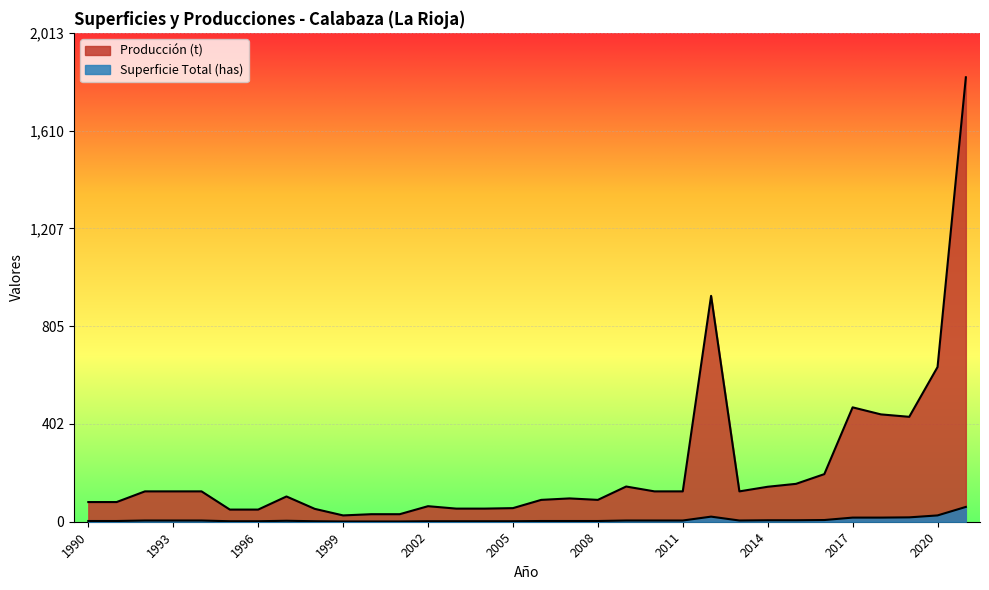

True or false: Producción (t) has more than 1 points higher than both neighbors.

True